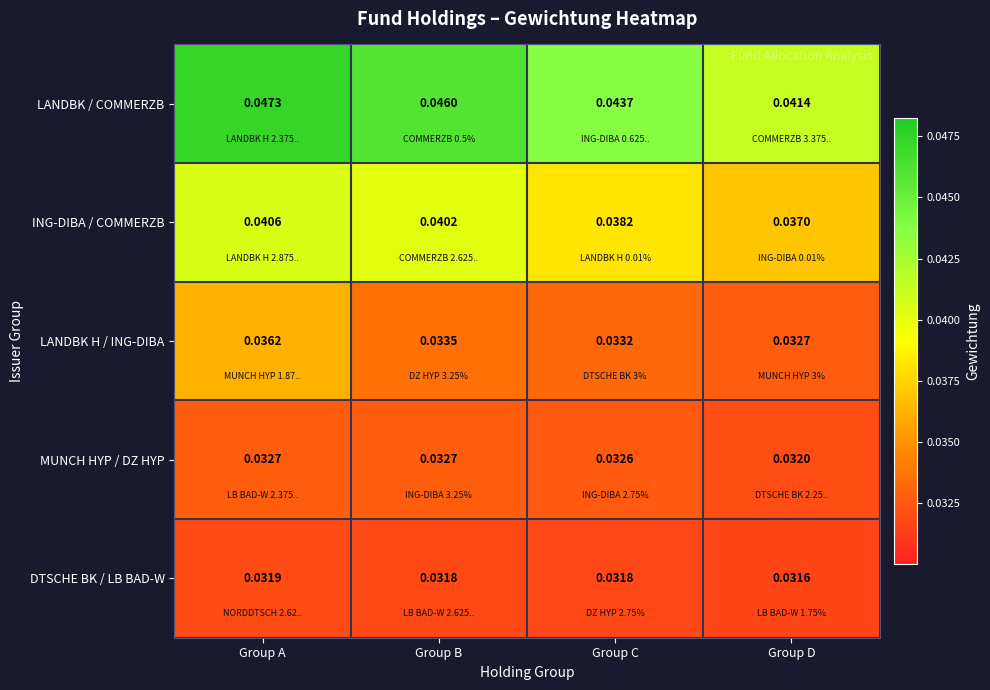

Which series has the largest total across all categories?

LANDBK / COMMERZB